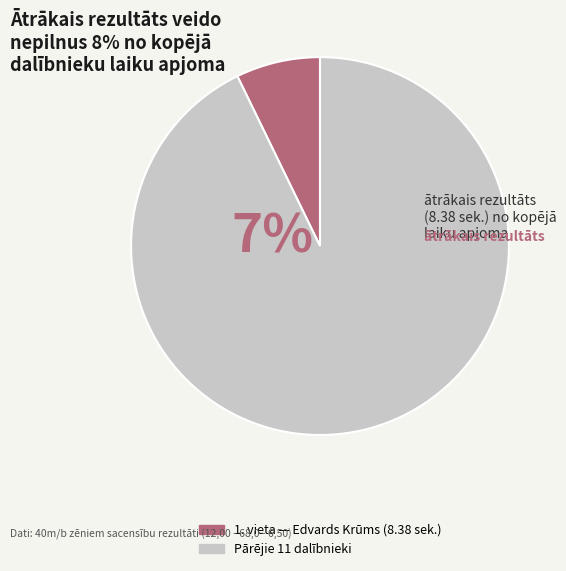

Is it true that Kārlis Roze is 1% of the pie?

False